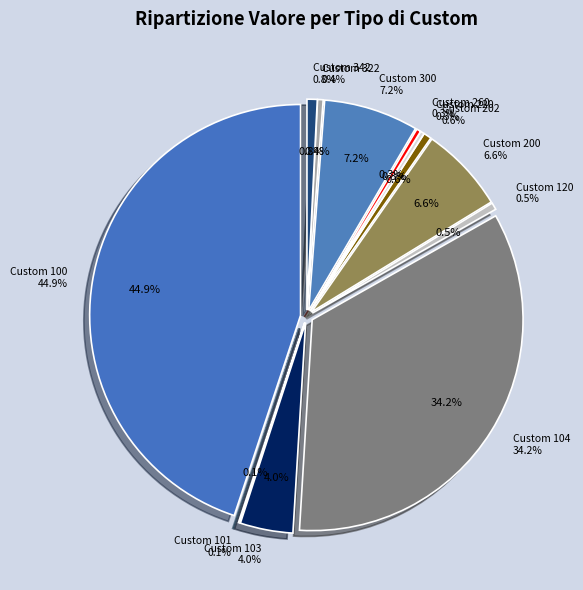

Which slice is the largest?

Custom 100